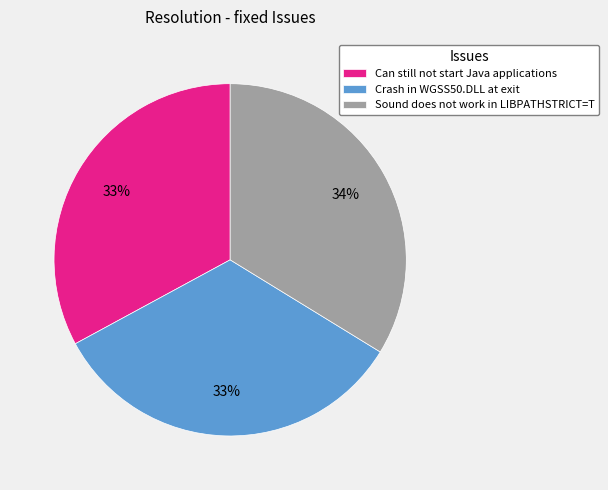

Is the sum of Can still not start Java applications and Sound does not work in LIBPATHSTRICT=T greater than half?

Yes